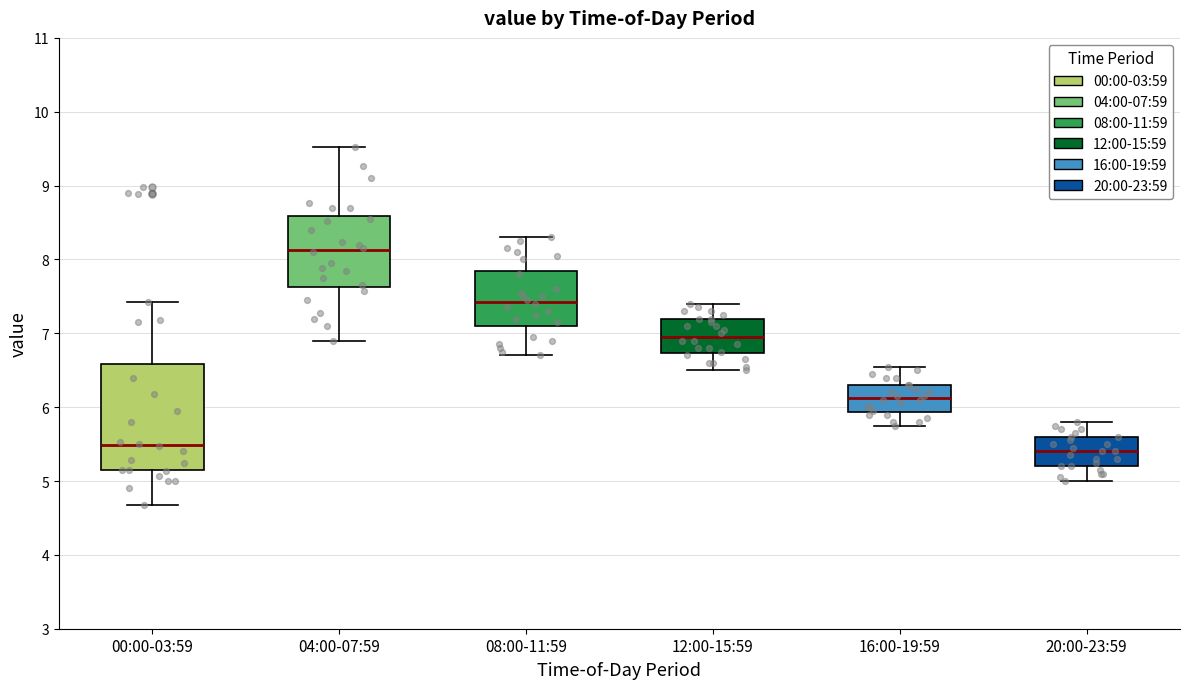

Which box's median line is the highest?

04:00-07:59